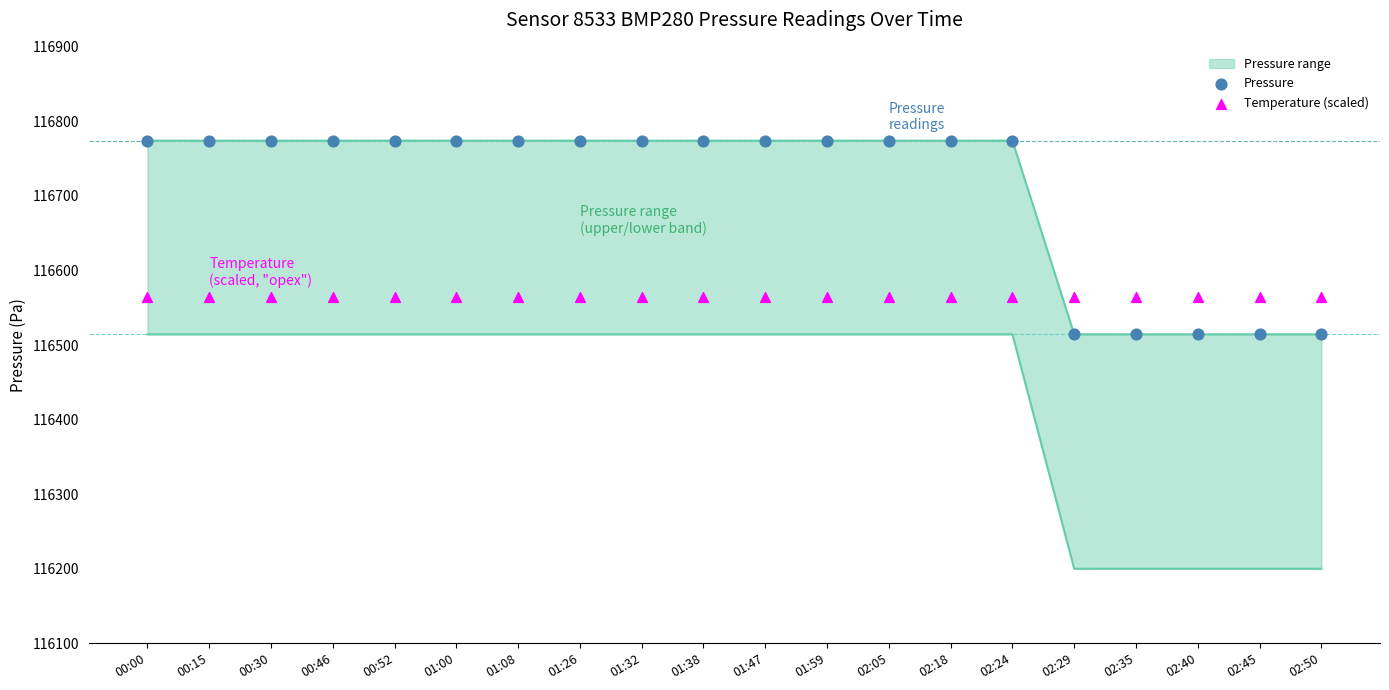

Which series has the largest total across all categories?

Pressure